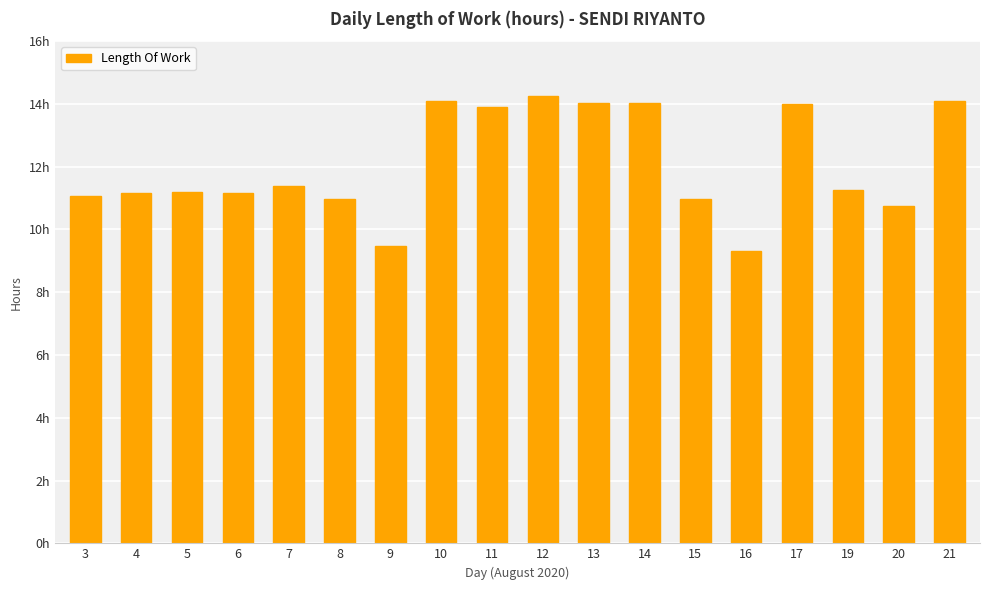

List the labels in order of value, largest first.

12, 21, 10, 14, 13, 17, 11, 7, 19, 5, 4, 6, 3, 8, 15, 20, 9, 16